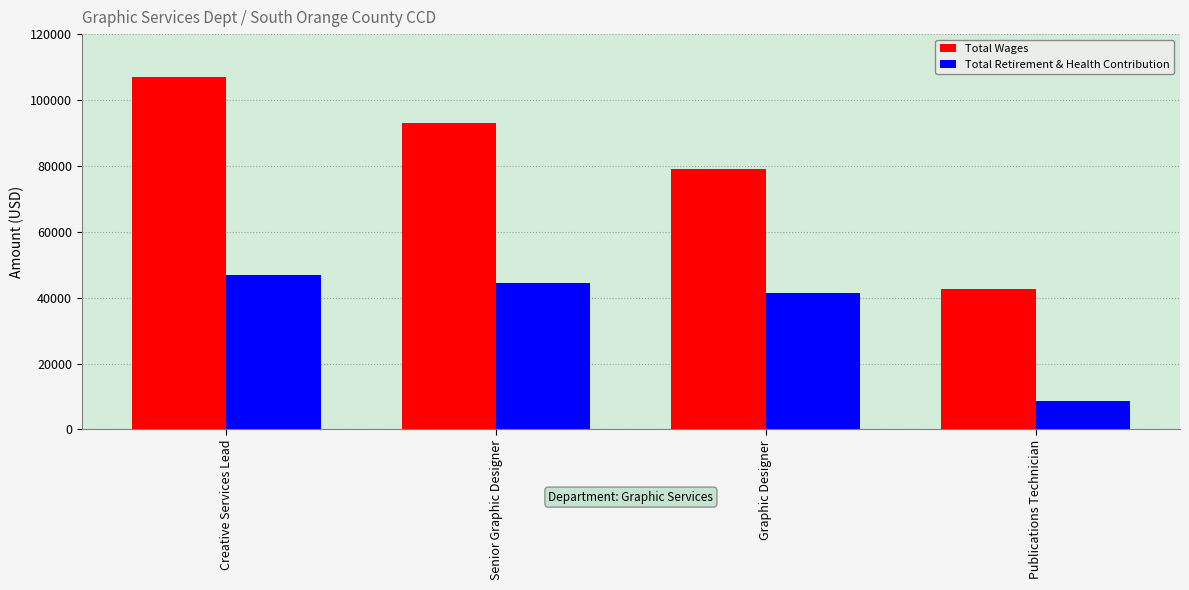

Rank the categories by Total Wages value from highest to lowest.

Creative Services Lead, Senior Graphic Designer, Graphic Designer, Publications Technician